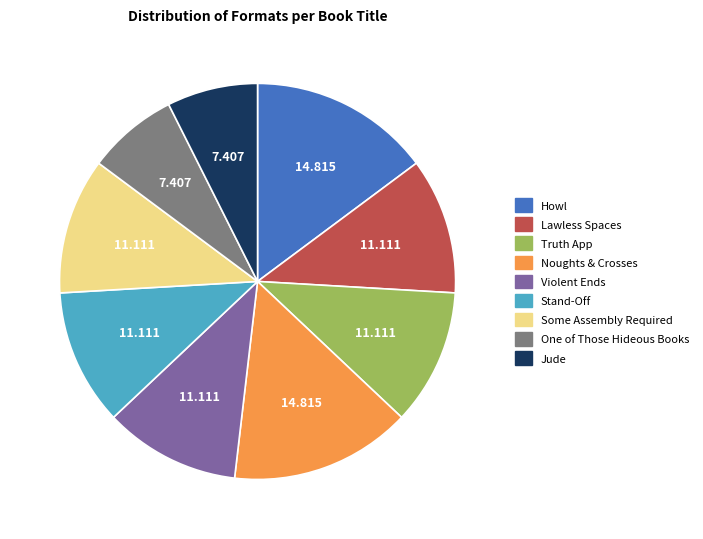

How many segments does this pie chart have?

9